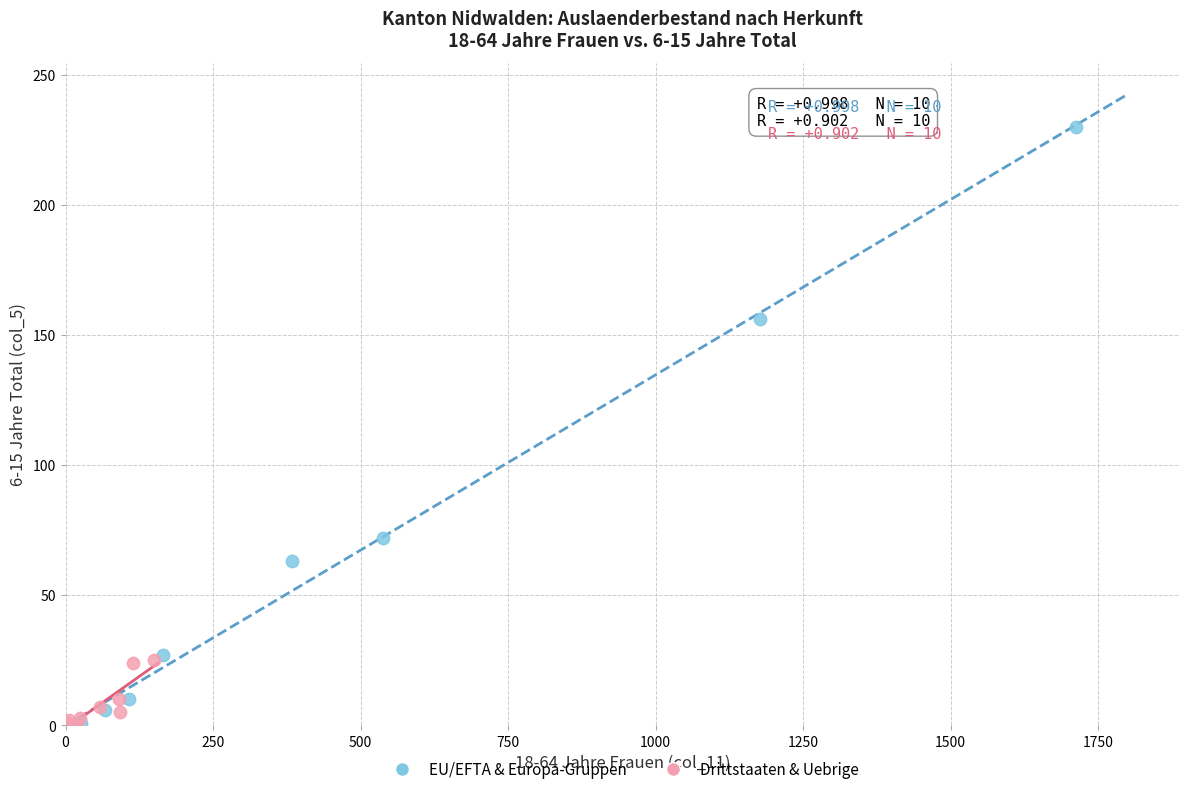

What are all the series names shown in the legend?

EU/EFTA & Europa-Gruppen, Drittstaaten & Uebrige